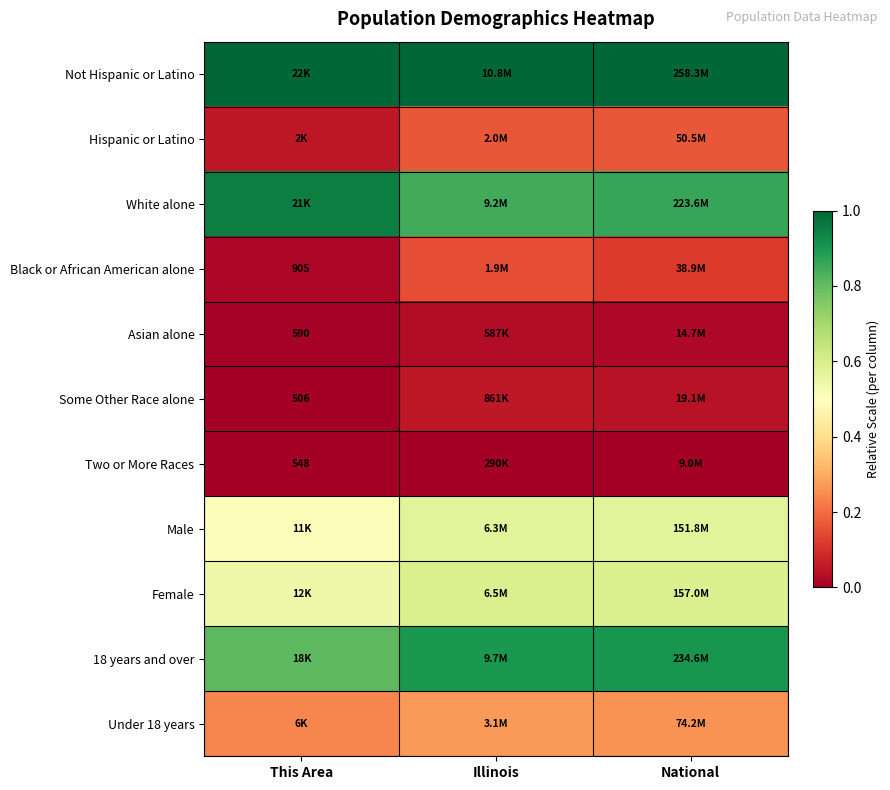

Is it true that Hispanic or Latino equals 0.2 at Illinois?

True